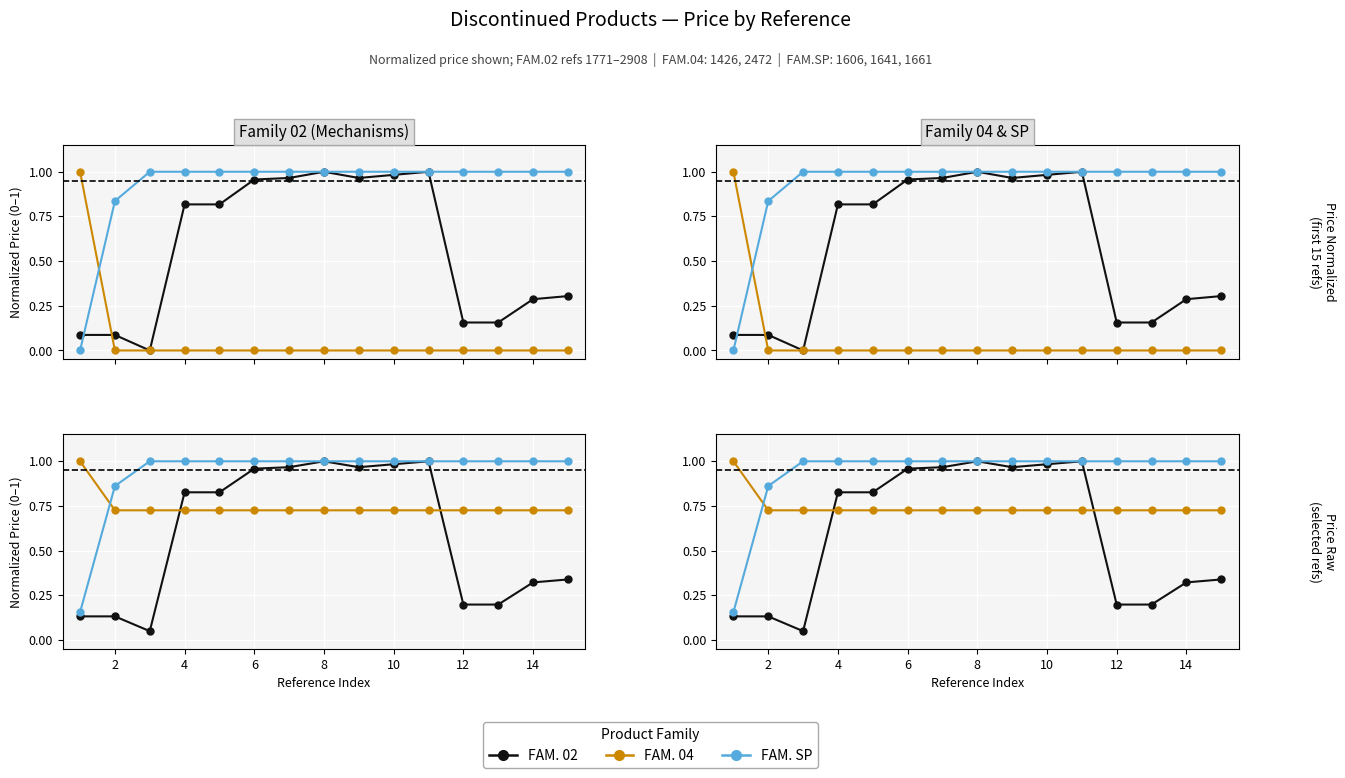

True or false: FAM. SP has more than 2 interior local peaks.

False